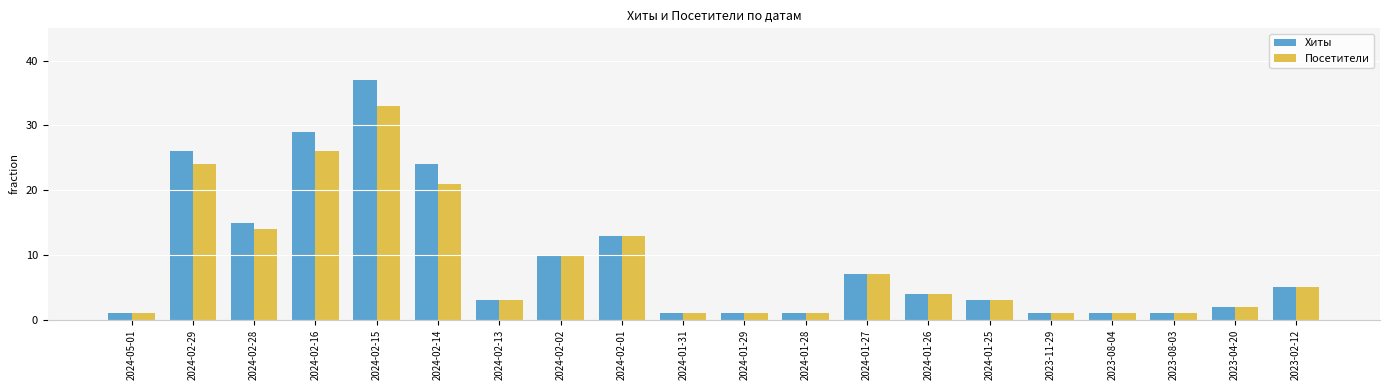

Is it true that Посетители equals 10 at 2024-02-02?

True